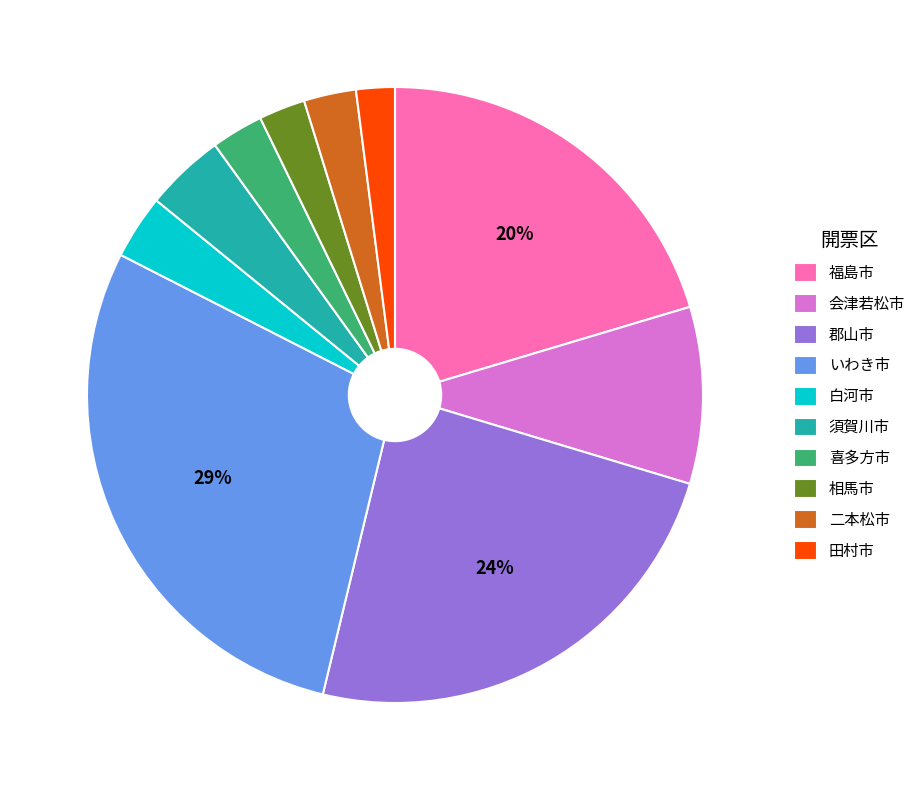

Between 相馬市 and いわき市, which is larger?

いわき市